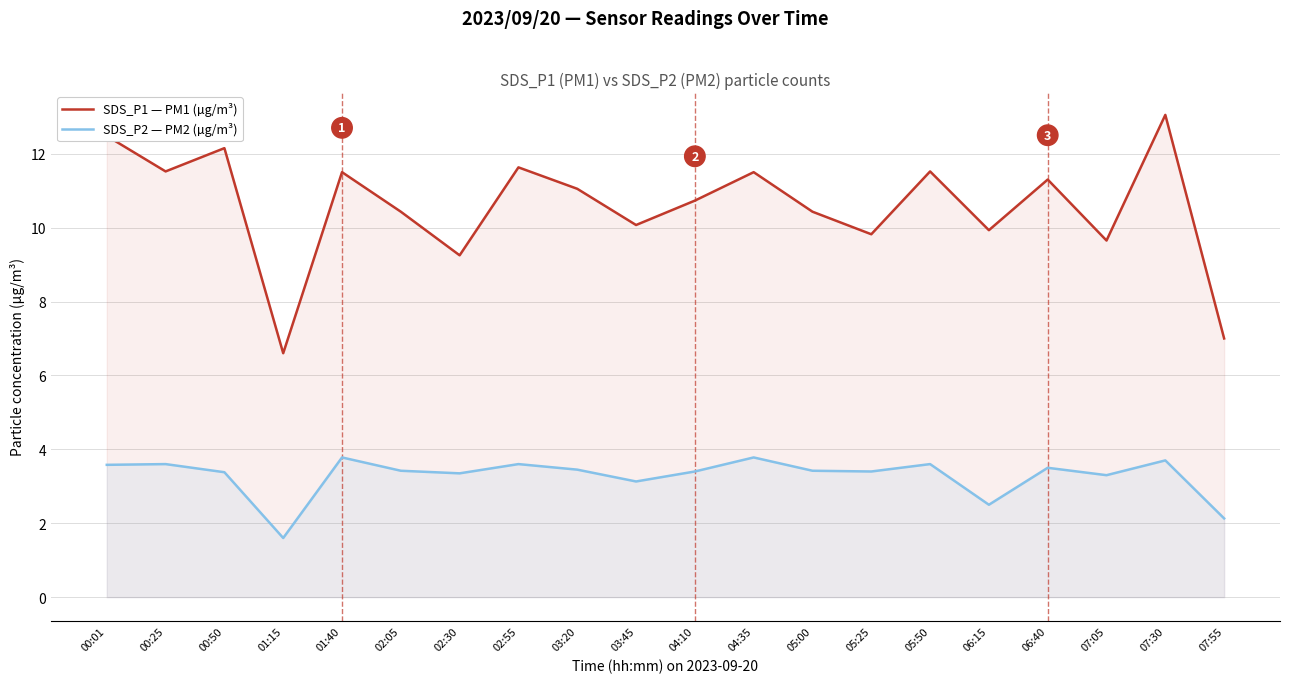

True or false: SDS_P1 — PM1 (µg/m³) and SDS_P2 — PM2 (µg/m³) cross at least once.

False